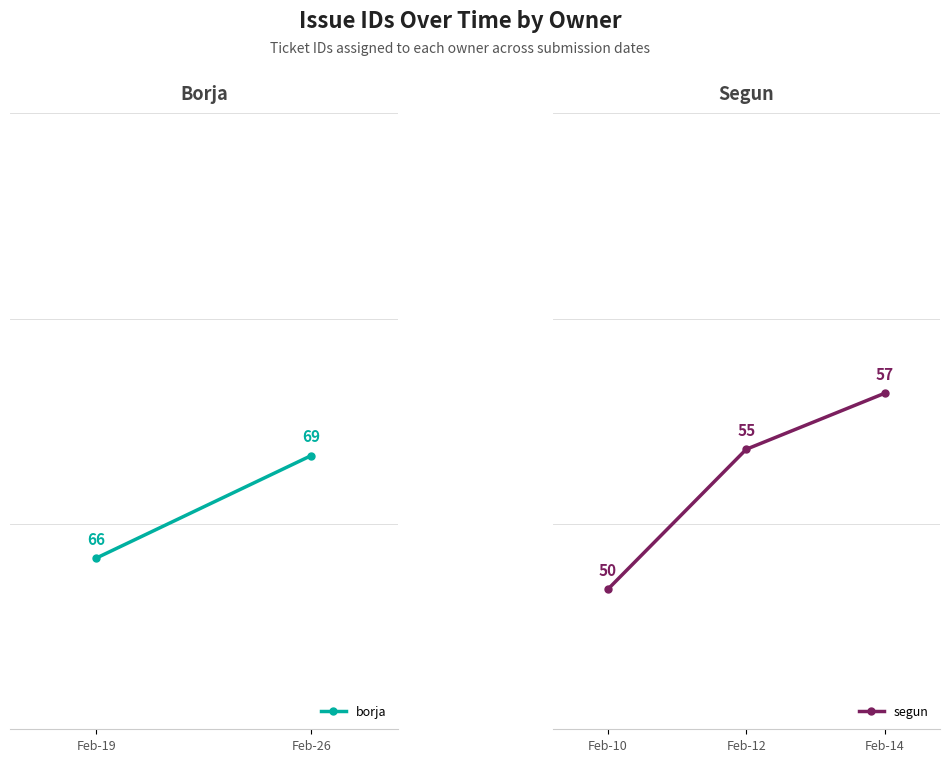

What is the value of the 3rd point from the left?

57